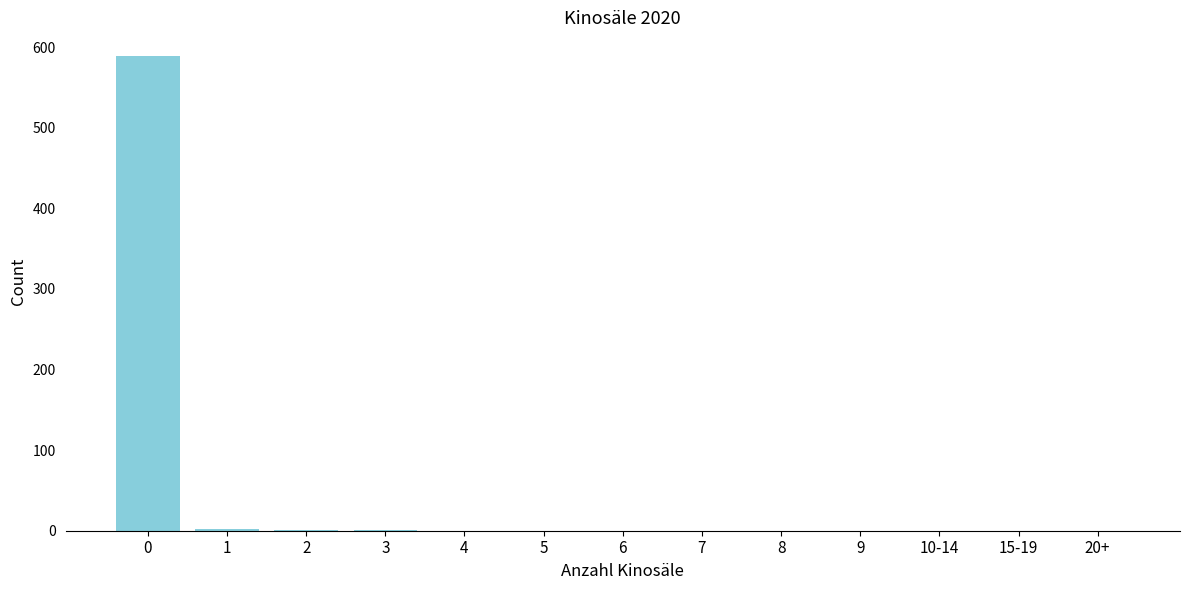

What is the change in value from 0 to 5?

-589